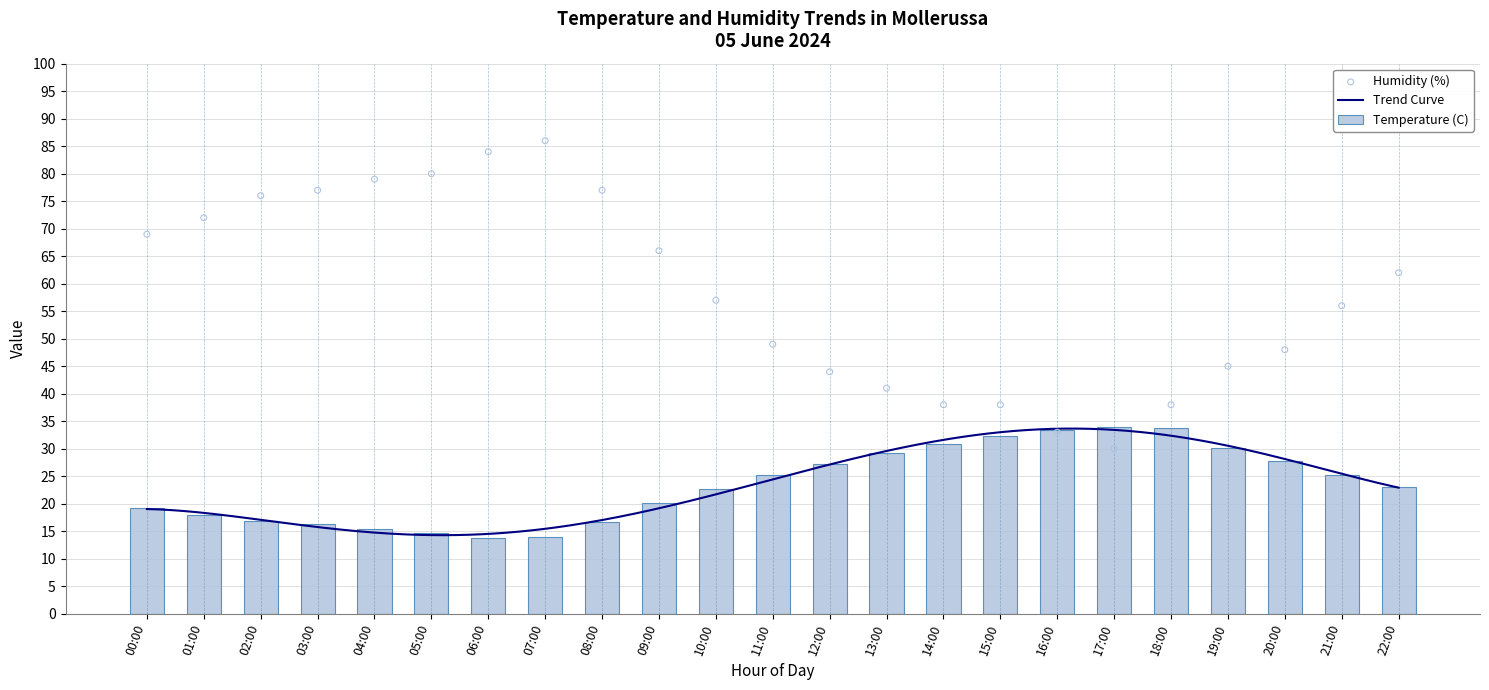

What is the total value across all series at 20:00?

75.7